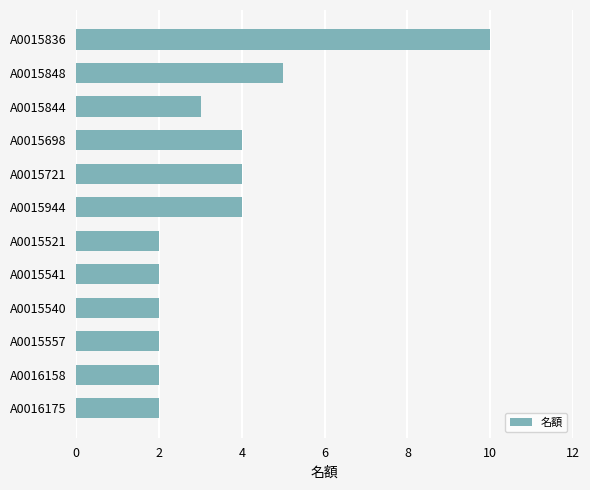

At which label is the value closest to 6?

A0015848